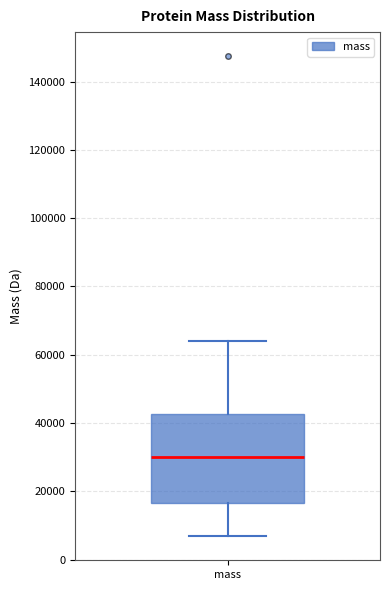

Where is the lower edge of the box for mass on the y-axis? The values are not printed on the chart, so give them approximately, as read against the axis.

16000